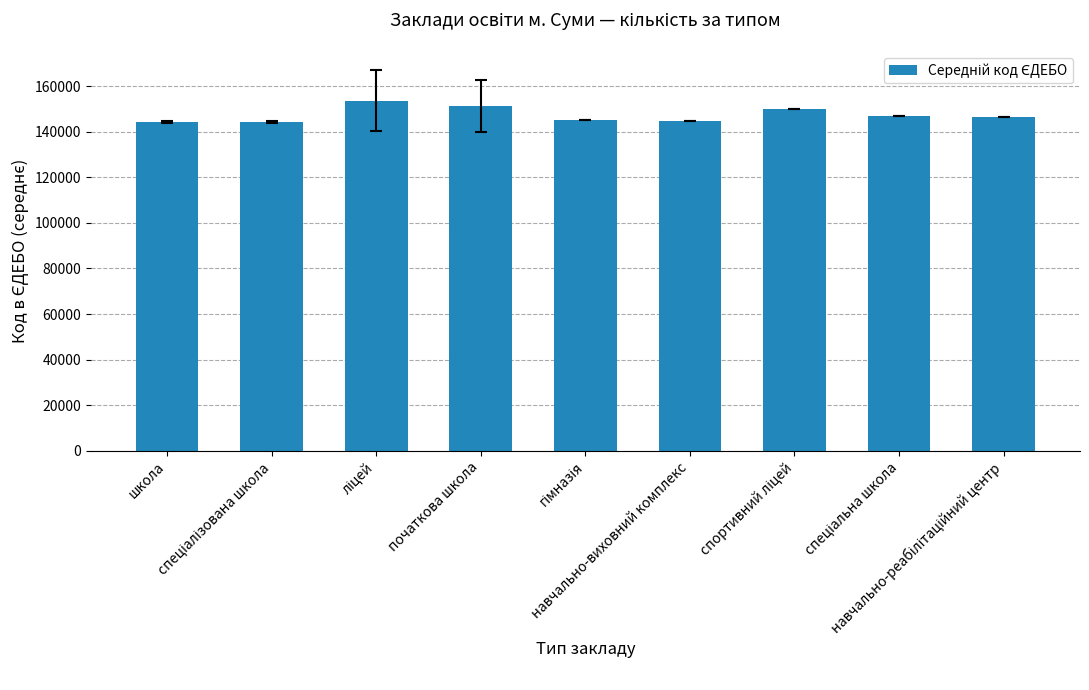

What is the sum of all values?

1326662.8